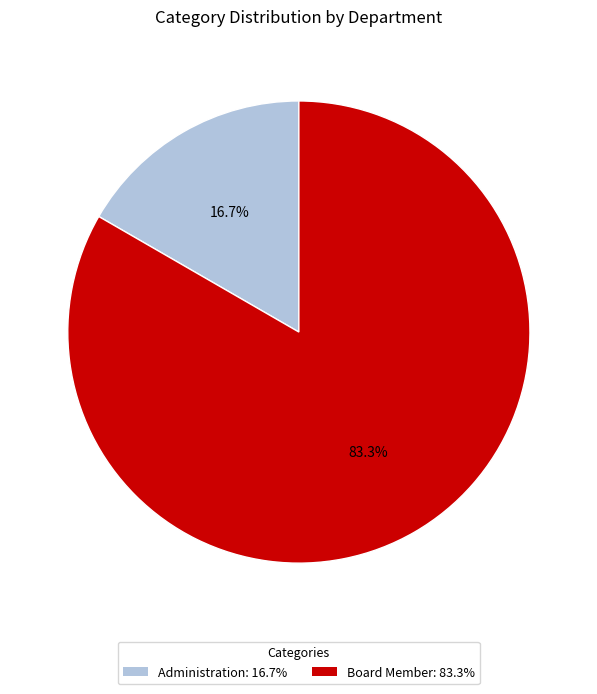

How many slices are in this pie chart?

2